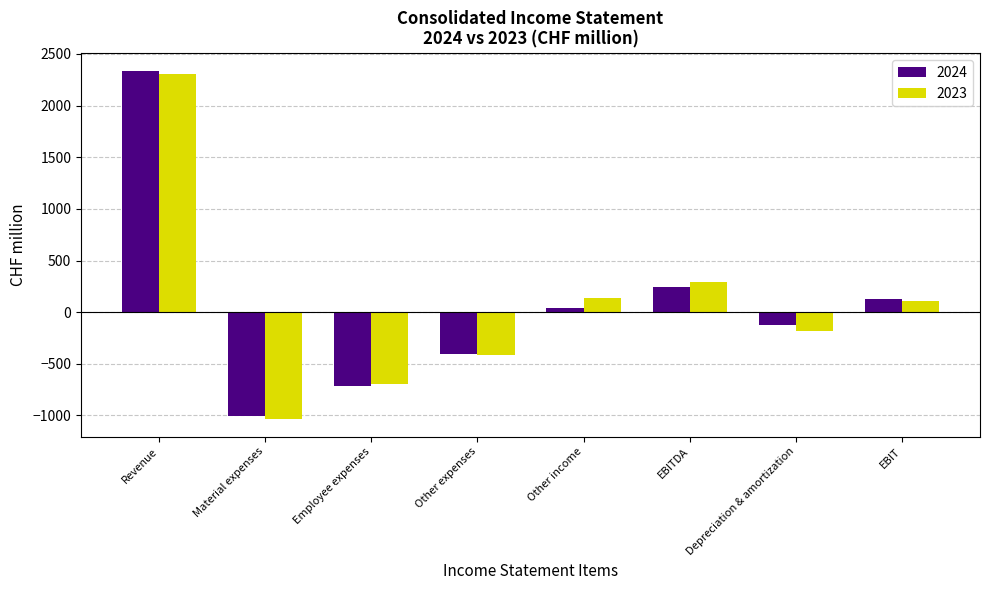

Rank the categories by 2023 value from lowest to highest.

Material expenses, Employee expenses, Other expenses, Depreciation & amortization, EBIT, Other income, EBITDA, Revenue